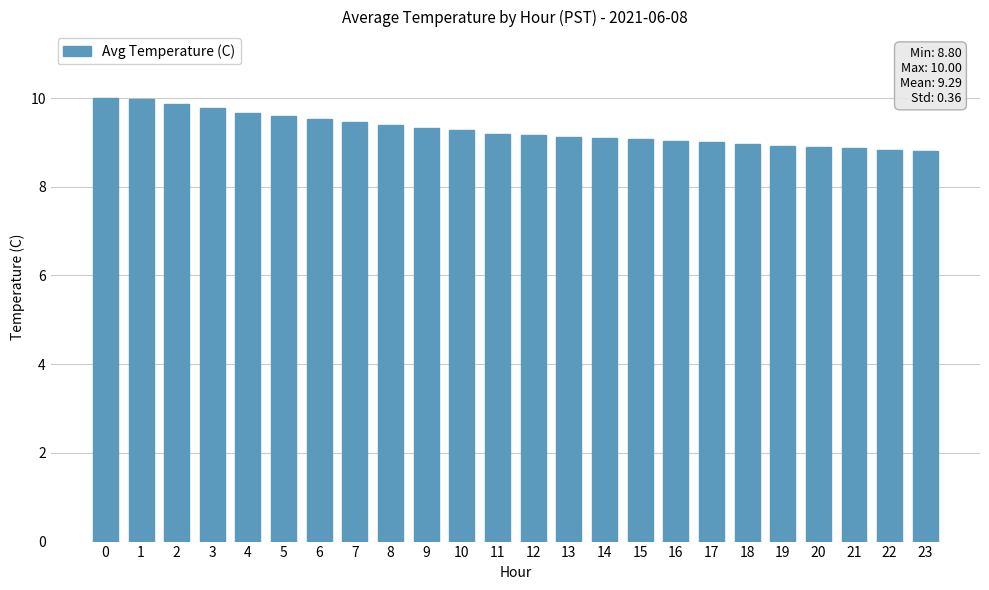

What is the maximum value shown in the chart?

10.0